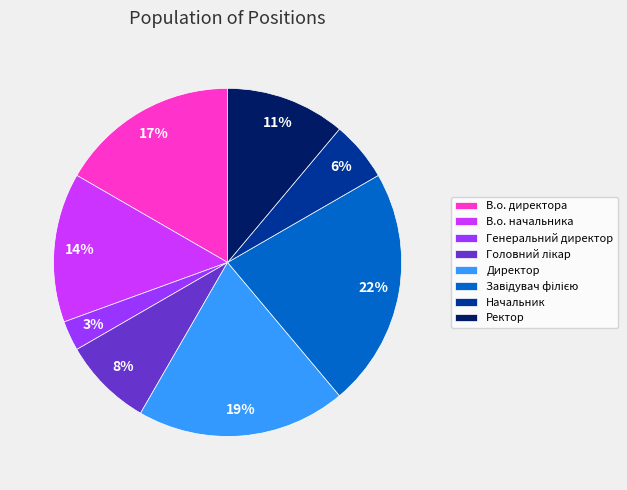

Which category has the smallest portion of the pie?

Генеральний директор